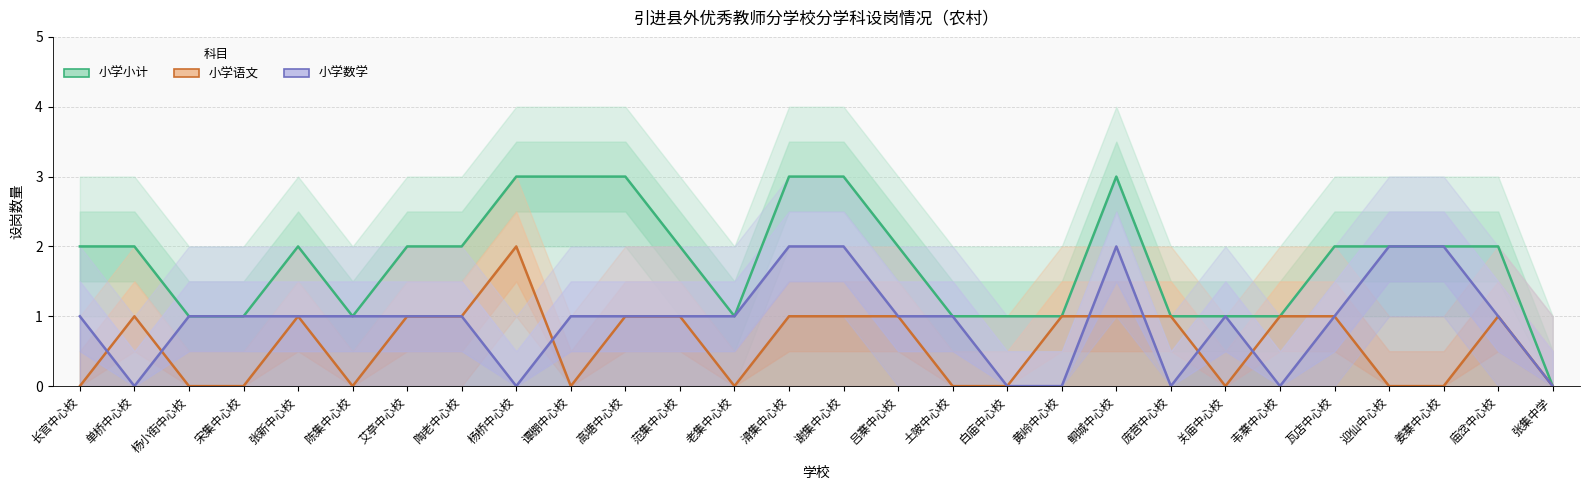

What is the label of the 19th point from the left?

黄岭中心校